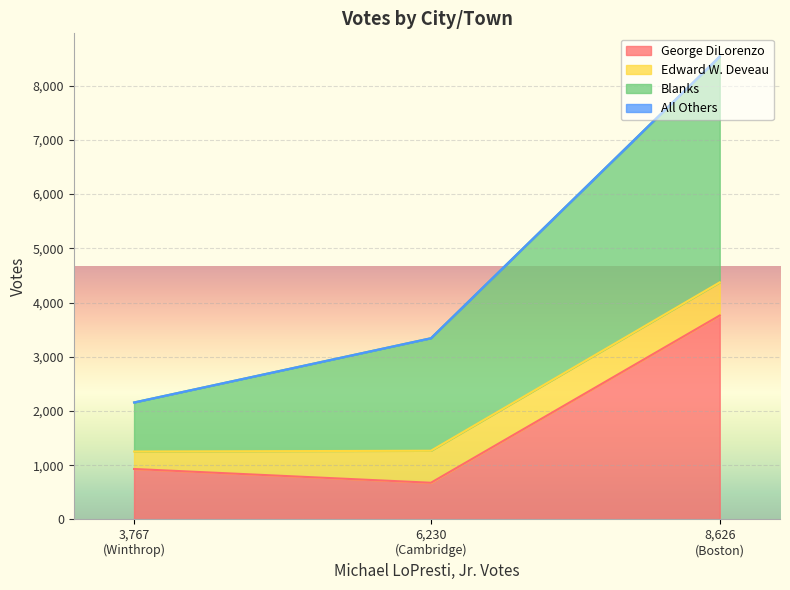

How many Blanks values are between 2157 and 8538?

3